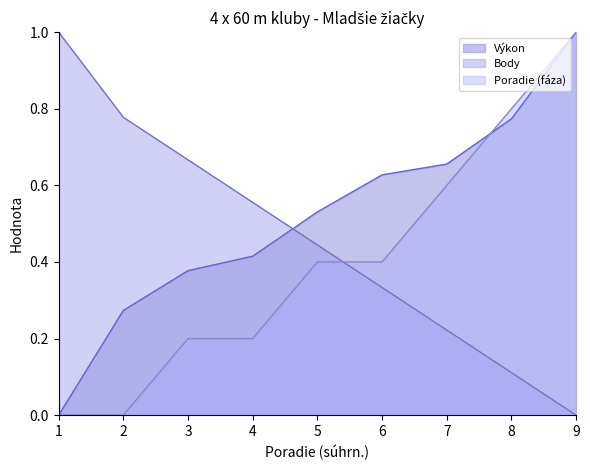

Read the Body value at 4.

0.6